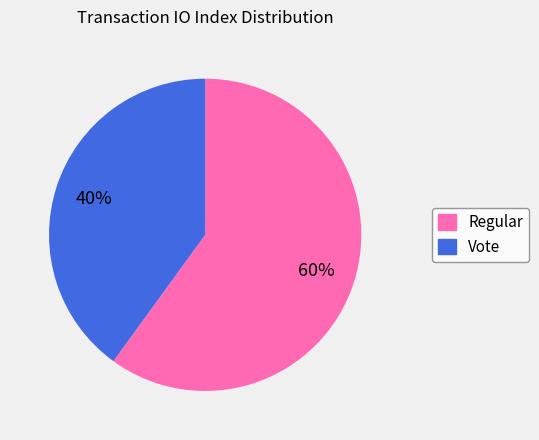

What is the majority slice?

Regular